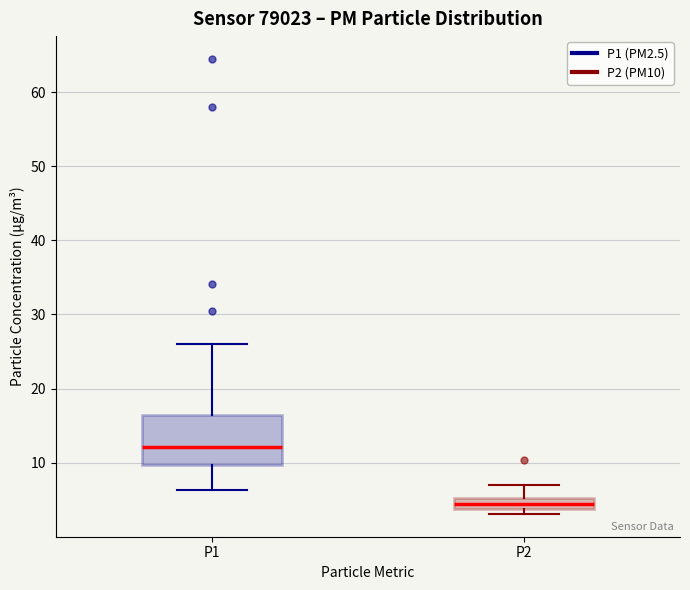

Which box's median line is the highest?

P1